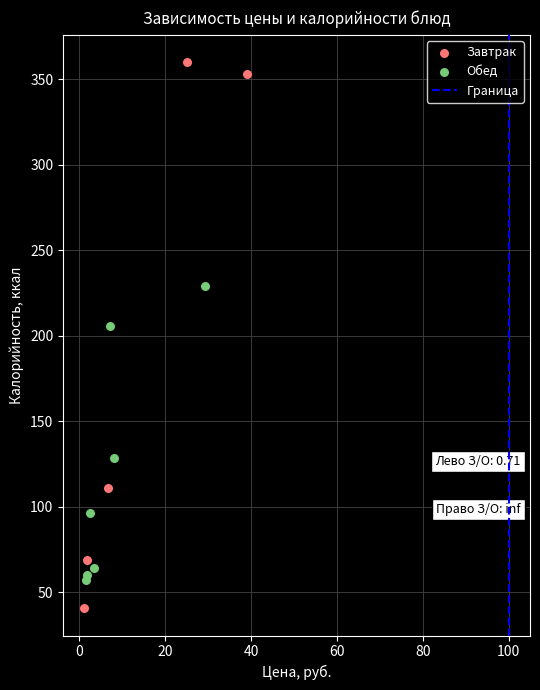

Which series reaches the minimum Y coordinate?

Завтрак